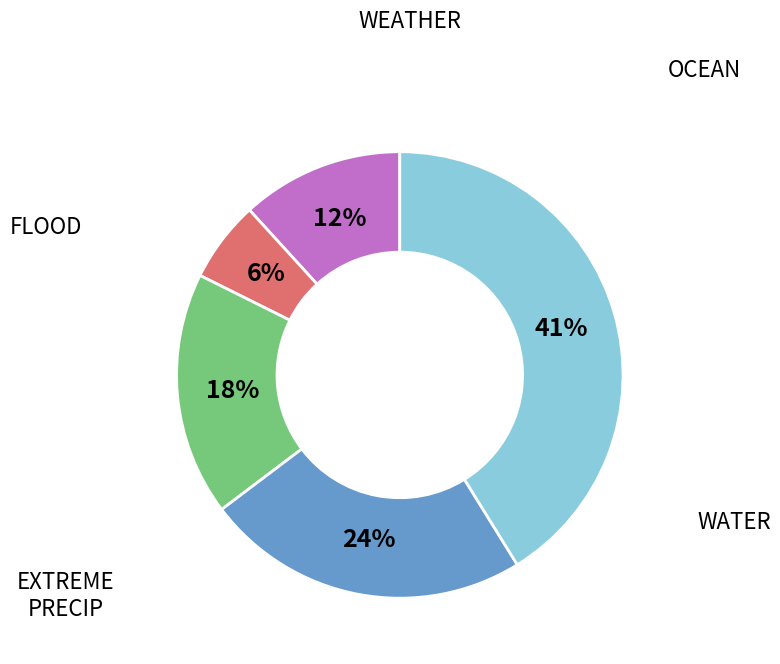

To the nearest percent, what is the difference between the largest and smallest slice percentages?

35%